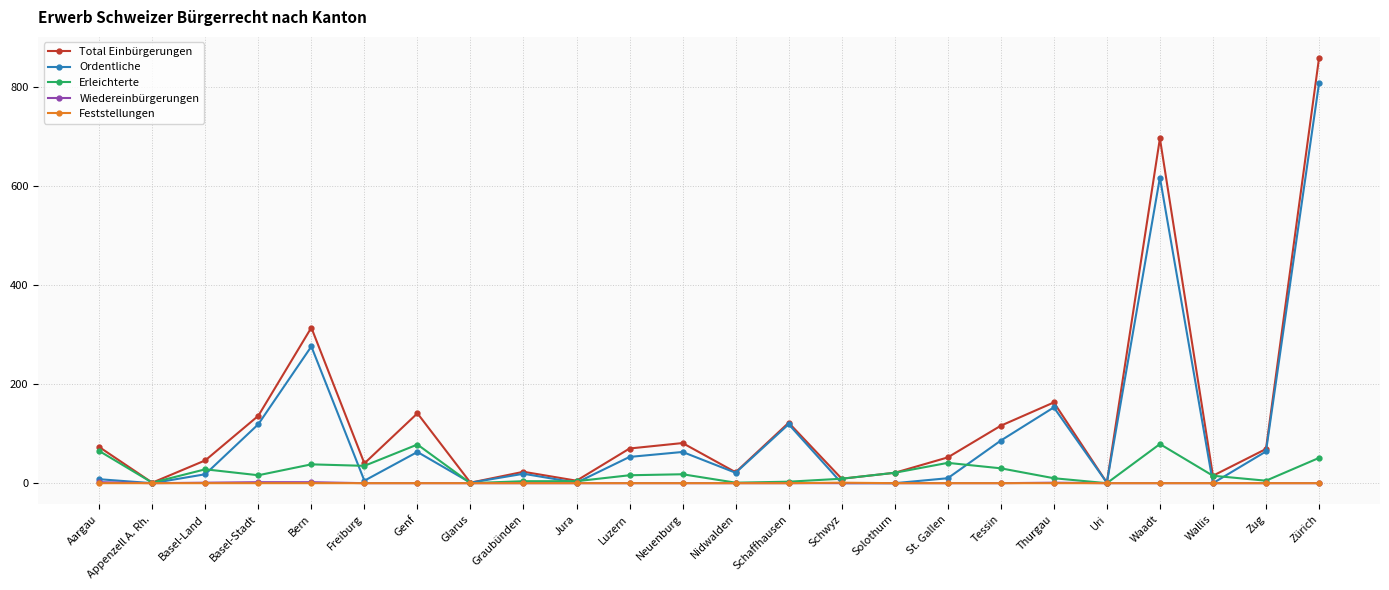

What is the label of the 5th point from the right?

Uri